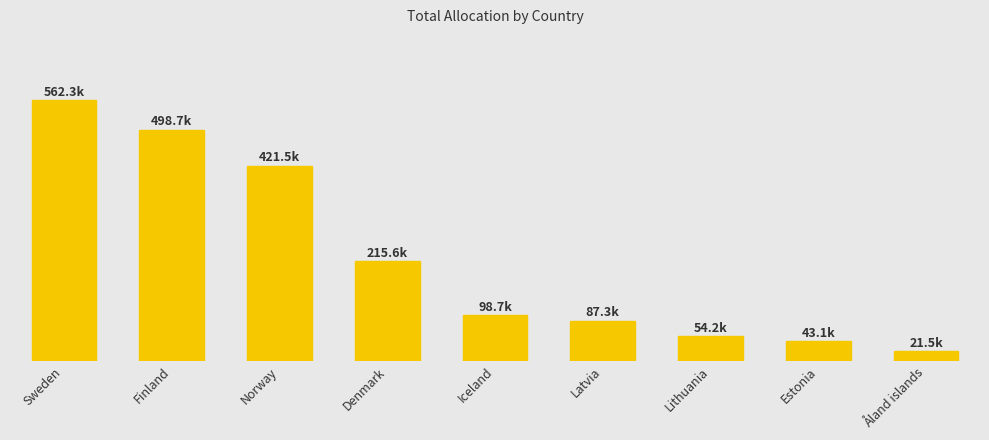

List the labels in order of value, smallest first.

Åland islands, Estonia, Lithuania, Latvia, Iceland, Denmark, Norway, Finland, Sweden